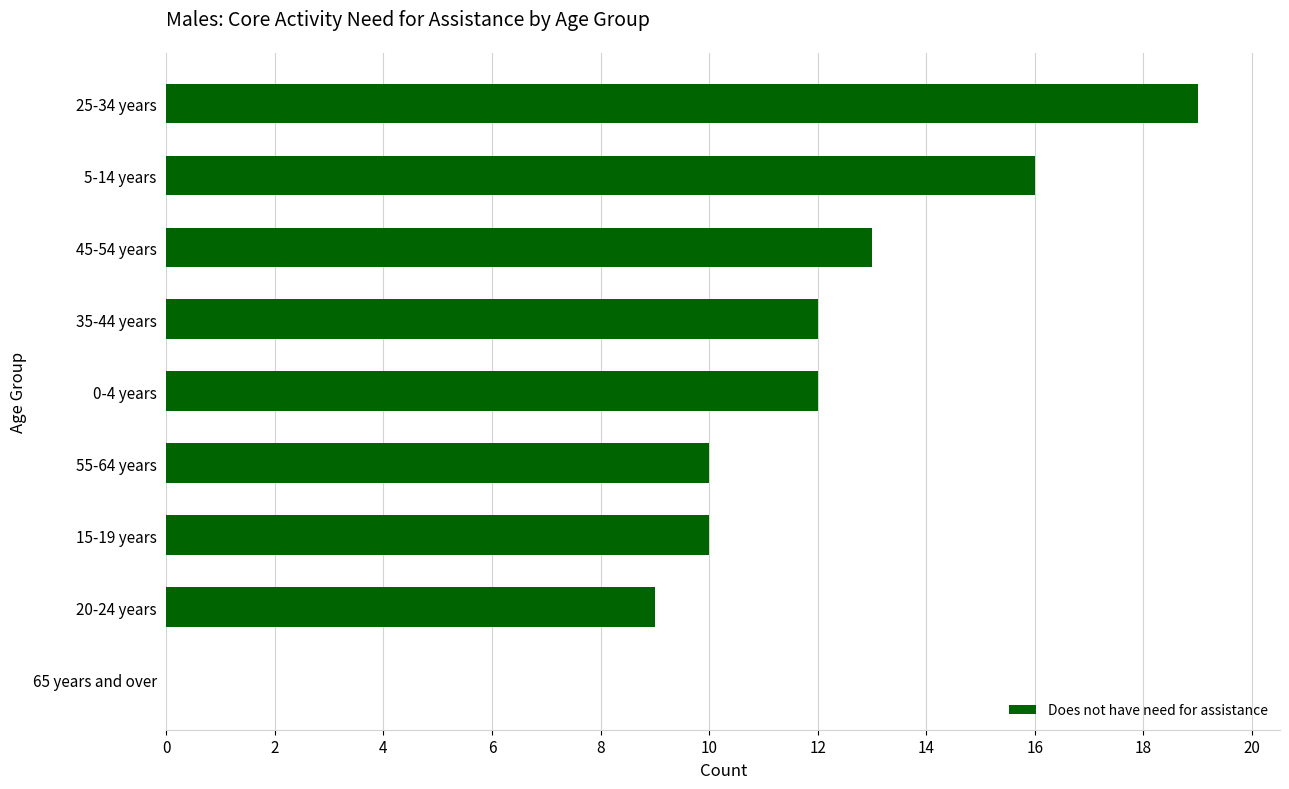

How many series are shown in this chart?

1